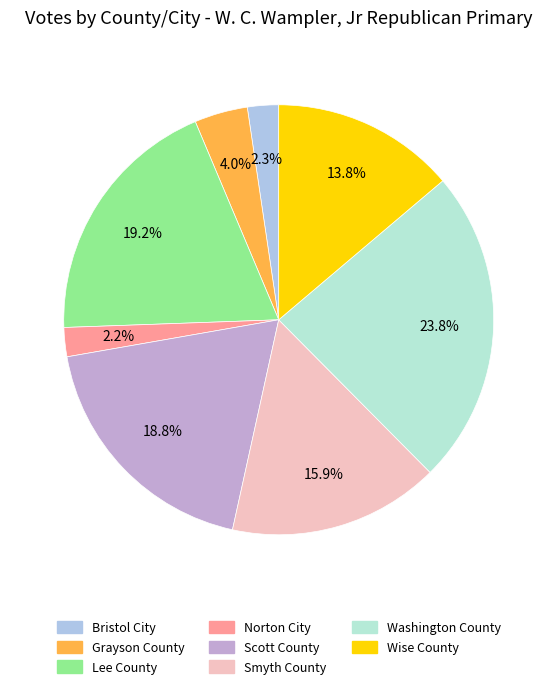

Do Scott County and Smyth County together represent more than half of the pie?

No